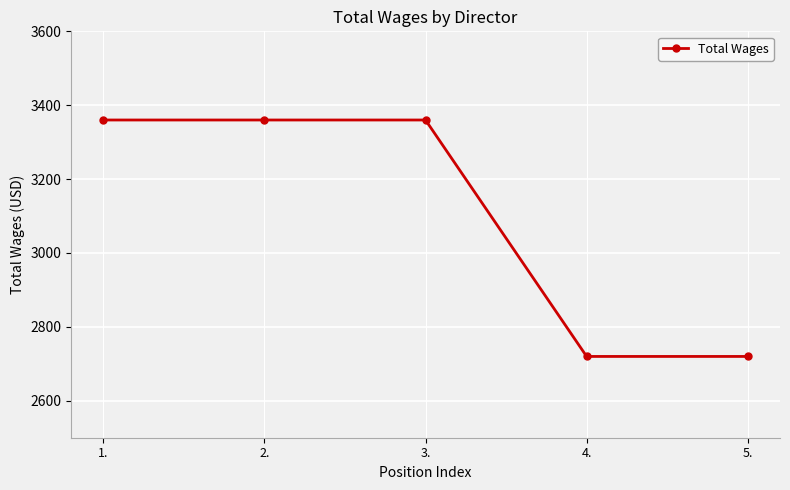

What is the label of the 1st point from the left?

1.